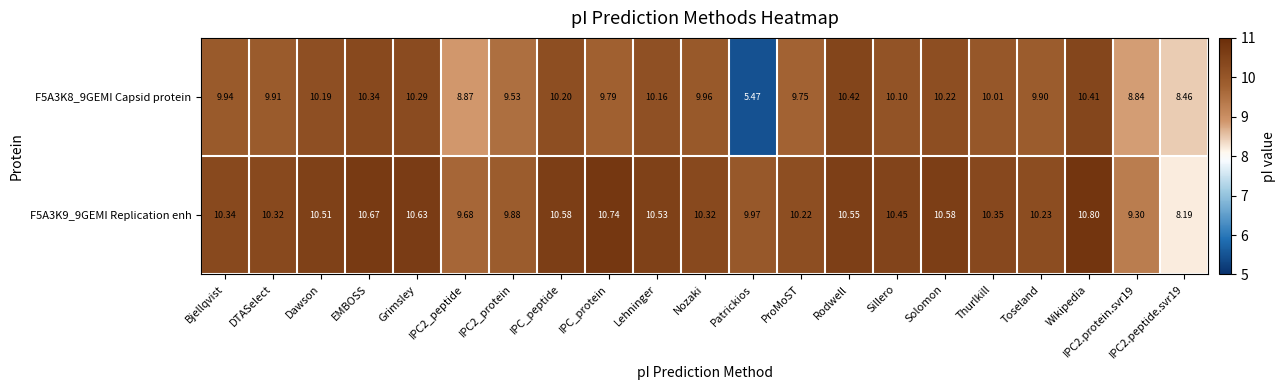

At which category is the sum across all series the highest?

Wikipedia